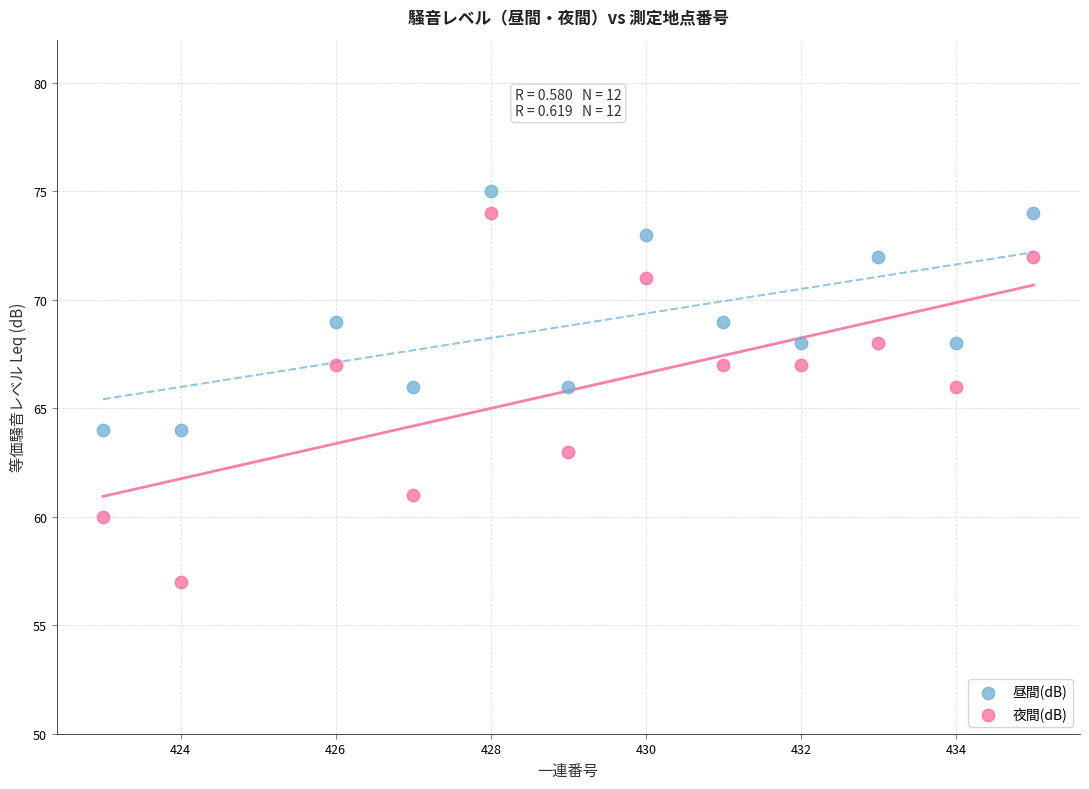

Which series contains the lowest Y value?

夜間(dB)